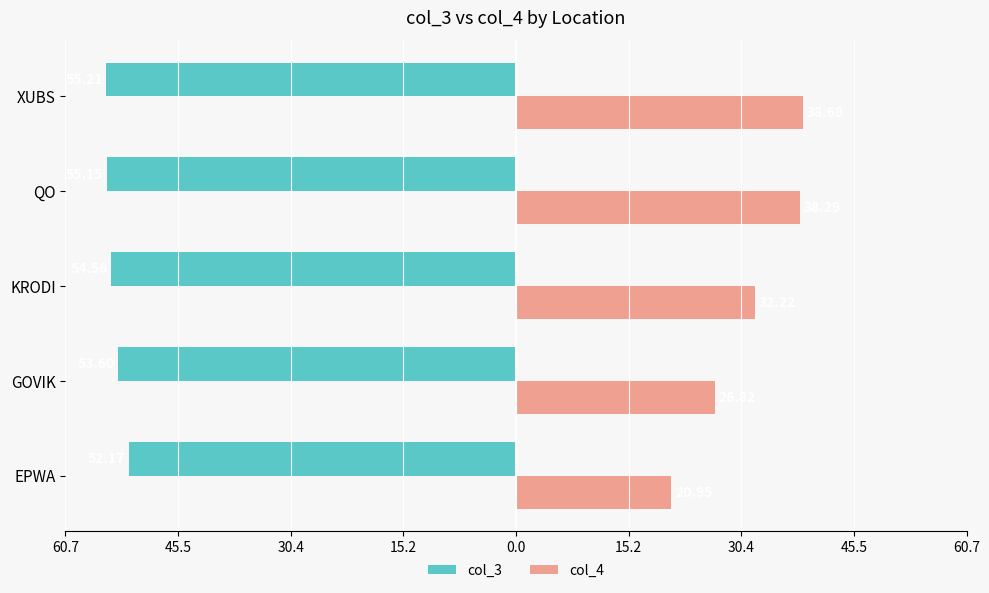

At how many categories does at least one series exceed 6?

5